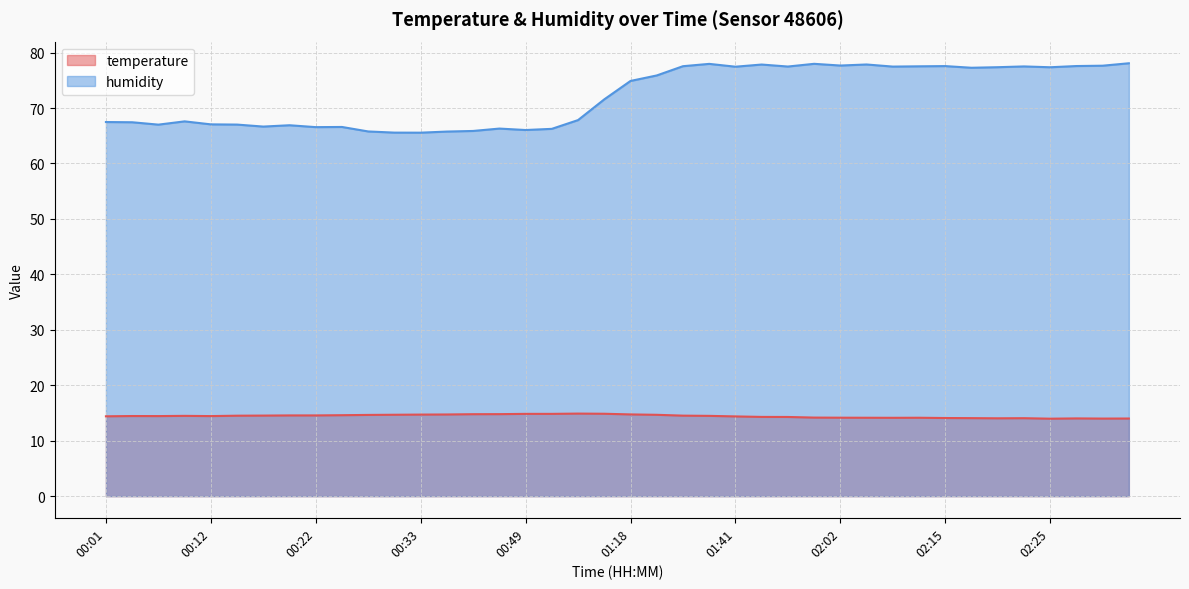

True or false: temperature and humidity cross at least once.

False